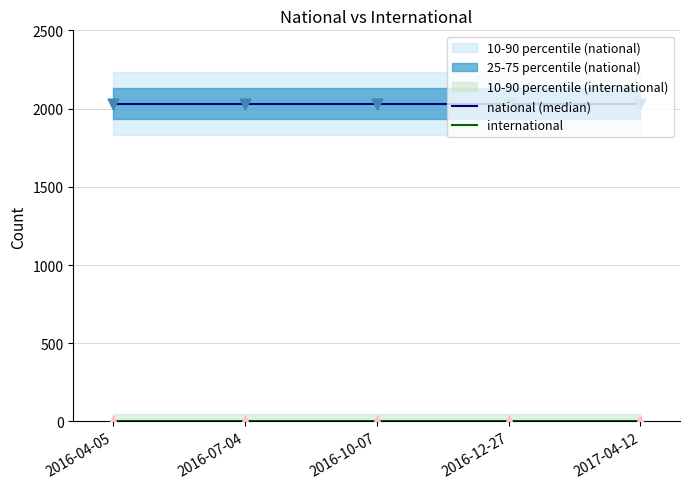

At how many categories does at least one series exceed 433?

5